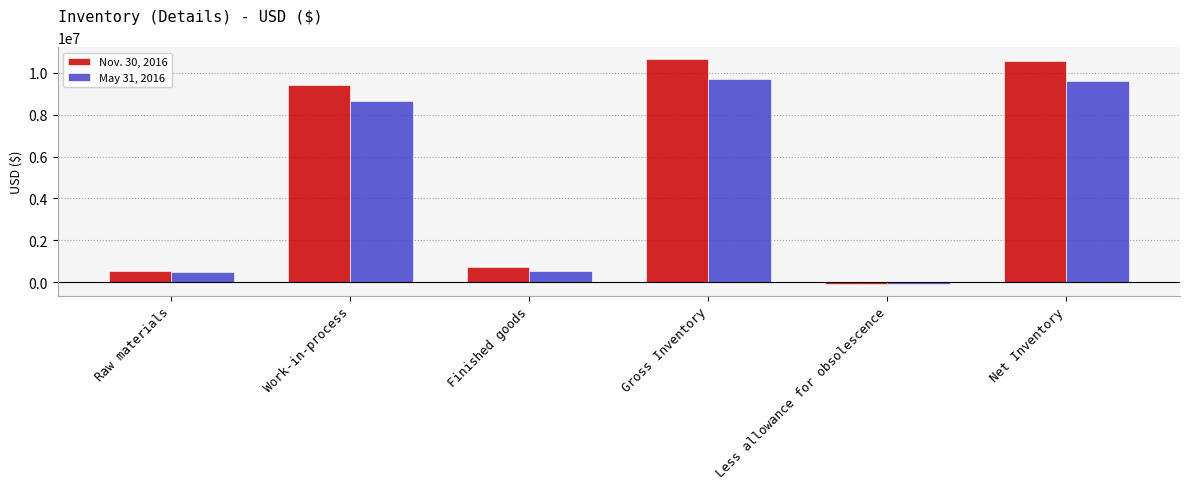

The value of Nov. 30, 2016 at Work-in-process is 14670500. True or false?

False